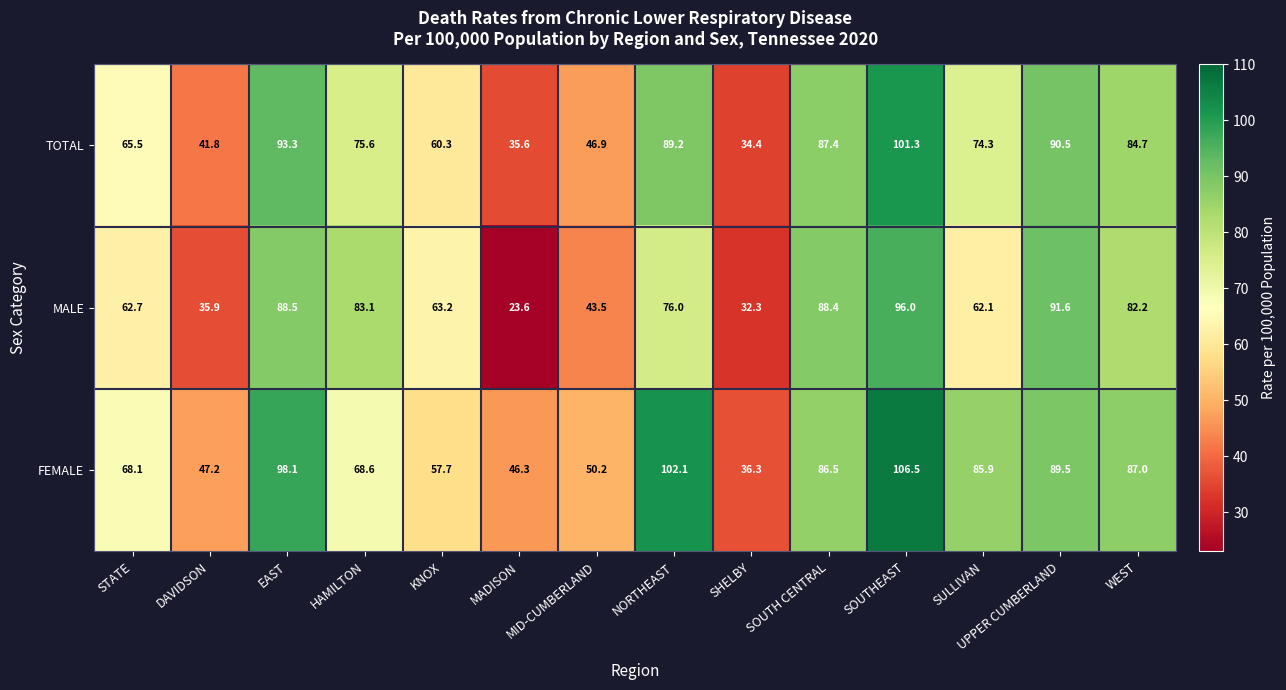

Which category has the highest value across all series?

SOUTHEAST